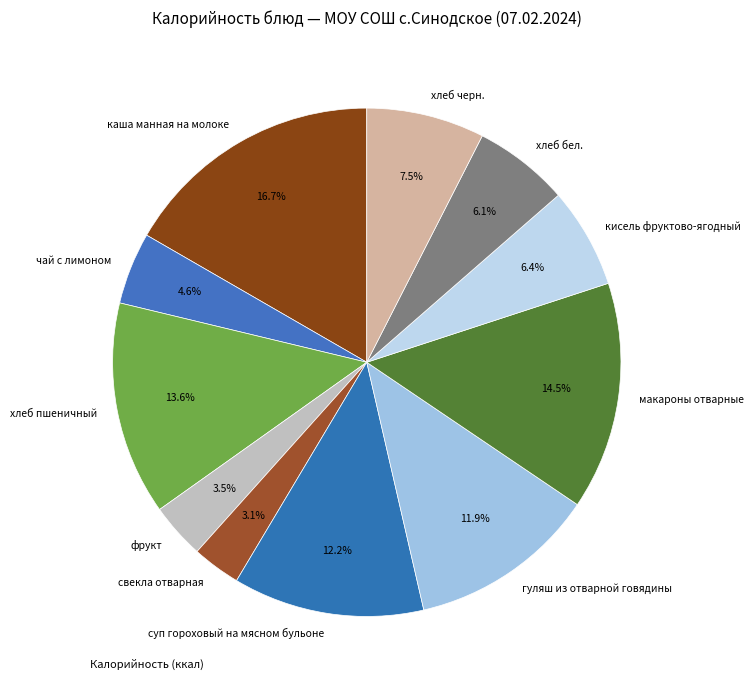

To the nearest percent, what portion does суп гороховый на мясном бульоне represent?

12%